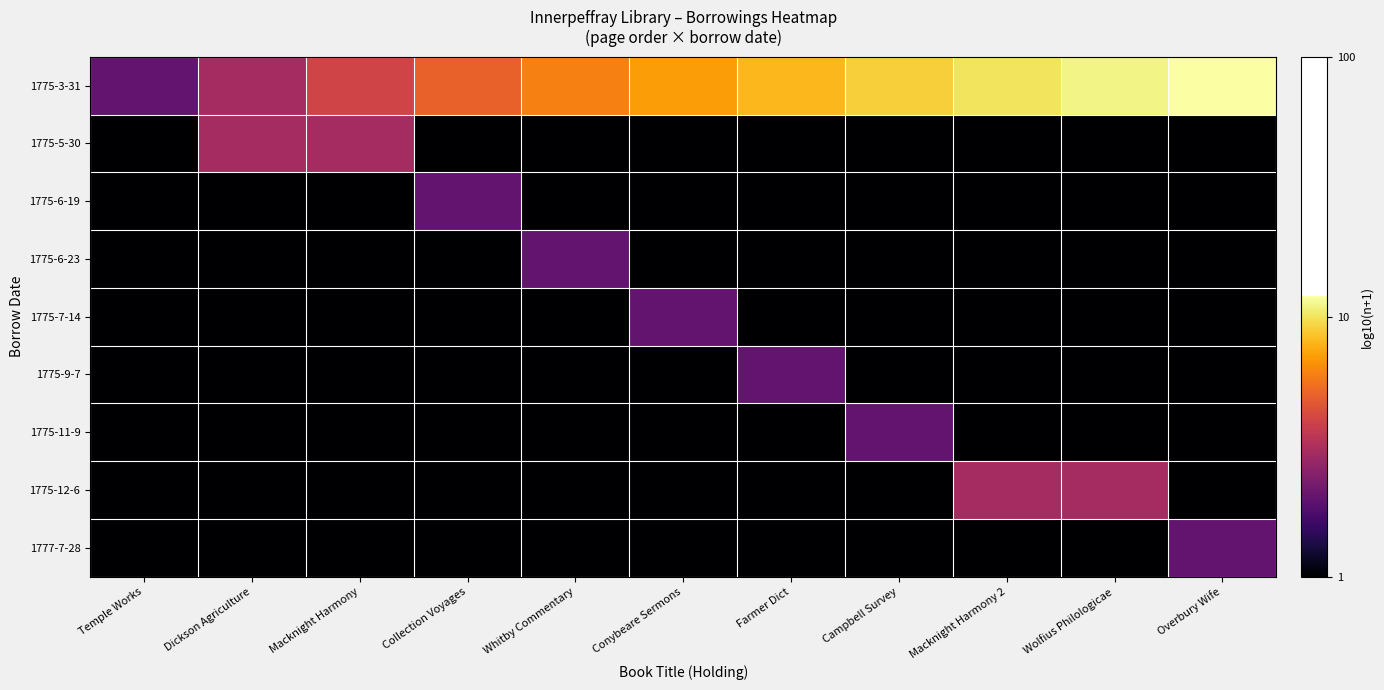

Reading right to left, transcribe all the data shown in this chart.

1775-3-31: Overbury Wife=1.1	Wolfius Philologicae=1.0	Macknight Harmony 2=1.0	Campbell Survey=1.0	Farmer Dict=0.9	Conybeare Sermons=0.8	Whitby Commentary=0.8	Collection Voyages=0.7	Macknight Harmony=0.6	Dickson Agriculture=0.5	Temple Works=0.3
1775-5-30: Overbury Wife=0.0	Wolfius Philologicae=0.0	Macknight Harmony 2=0.0	Campbell Survey=0.0	Farmer Dict=0.0	Conybeare Sermons=0.0	Whitby Commentary=0.0	Collection Voyages=0.0	Macknight Harmony=0.5	Dickson Agriculture=0.5	Temple Works=0.0
1775-6-19: Overbury Wife=0.0	Wolfius Philologicae=0.0	Macknight Harmony 2=0.0	Campbell Survey=0.0	Farmer Dict=0.0	Conybeare Sermons=0.0	Whitby Commentary=0.0	Collection Voyages=0.3	Macknight Harmony=0.0	Dickson Agriculture=0.0	Temple Works=0.0
1775-6-23: Overbury Wife=0.0	Wolfius Philologicae=0.0	Macknight Harmony 2=0.0	Campbell Survey=0.0	Farmer Dict=0.0	Conybeare Sermons=0.0	Whitby Commentary=0.3	Collection Voyages=0.0	Macknight Harmony=0.0	Dickson Agriculture=0.0	Temple Works=0.0
1775-7-14: Overbury Wife=0.0	Wolfius Philologicae=0.0	Macknight Harmony 2=0.0	Campbell Survey=0.0	Farmer Dict=0.0	Conybeare Sermons=0.3	Whitby Commentary=0.0	Collection Voyages=0.0	Macknight Harmony=0.0	Dickson Agriculture=0.0	Temple Works=0.0
1775-9-7: Overbury Wife=0.0	Wolfius Philologicae=0.0	Macknight Harmony 2=0.0	Campbell Survey=0.0	Farmer Dict=0.3	Conybeare Sermons=0.0	Whitby Commentary=0.0	Collection Voyages=0.0	Macknight Harmony=0.0	Dickson Agriculture=0.0	Temple Works=0.0
1775-11-9: Overbury Wife=0.0	Wolfius Philologicae=0.0	Macknight Harmony 2=0.0	Campbell Survey=0.3	Farmer Dict=0.0	Conybeare Sermons=0.0	Whitby Commentary=0.0	Collection Voyages=0.0	Macknight Harmony=0.0	Dickson Agriculture=0.0	Temple Works=0.0
1775-12-6: Overbury Wife=0.0	Wolfius Philologicae=0.5	Macknight Harmony 2=0.5	Campbell Survey=0.0	Farmer Dict=0.0	Conybeare Sermons=0.0	Whitby Commentary=0.0	Collection Voyages=0.0	Macknight Harmony=0.0	Dickson Agriculture=0.0	Temple Works=0.0
1777-7-28: Overbury Wife=0.3	Wolfius Philologicae=0.0	Macknight Harmony 2=0.0	Campbell Survey=0.0	Farmer Dict=0.0	Conybeare Sermons=0.0	Whitby Commentary=0.0	Collection Voyages=0.0	Macknight Harmony=0.0	Dickson Agriculture=0.0	Temple Works=0.0